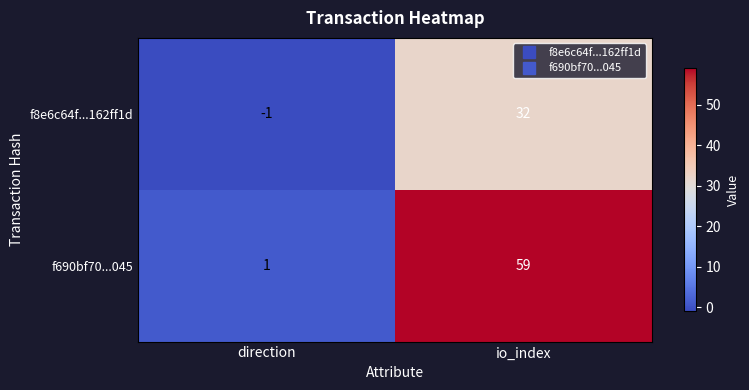

Which label corresponds to the largest value in the chart?

io_index